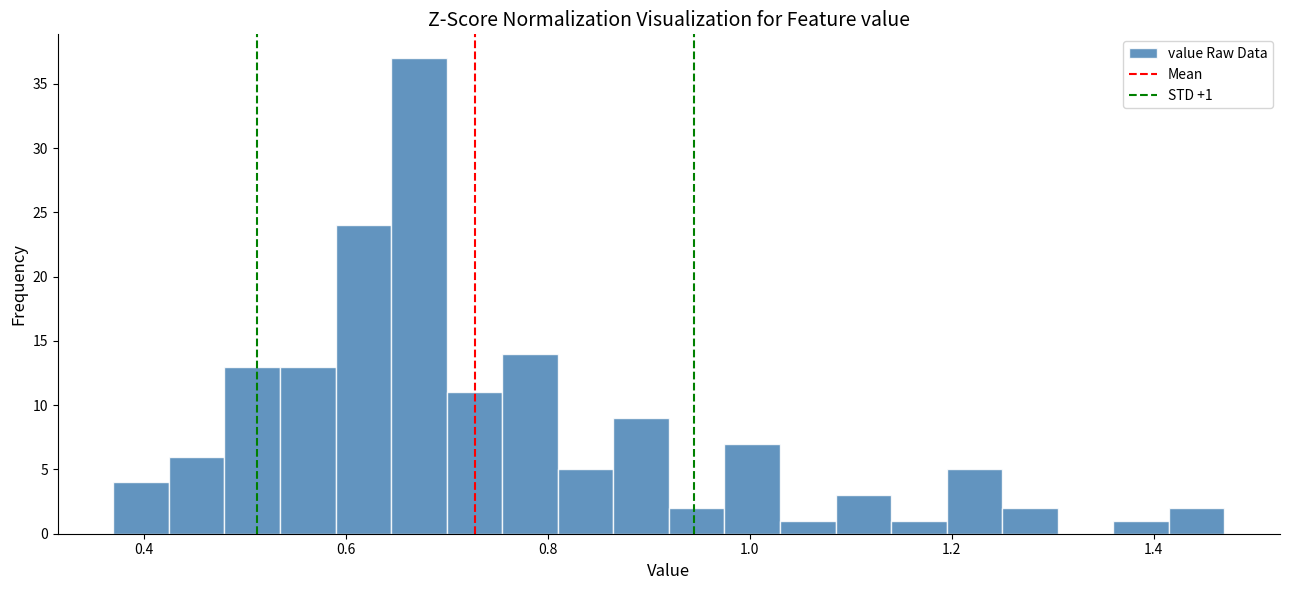

Read against the x-axis, roughly where is the centre of the tallest bar?

0.68